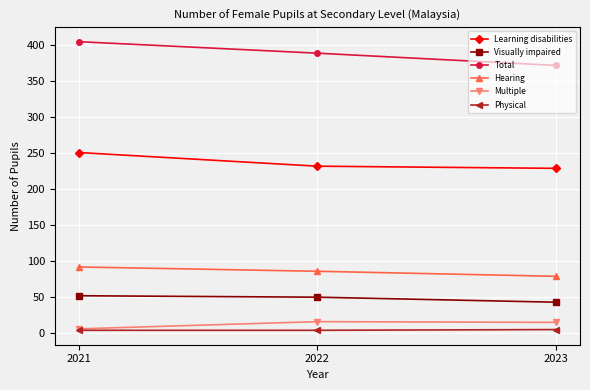

The Visually impaired series shows 62 at 2023. True or false?

False